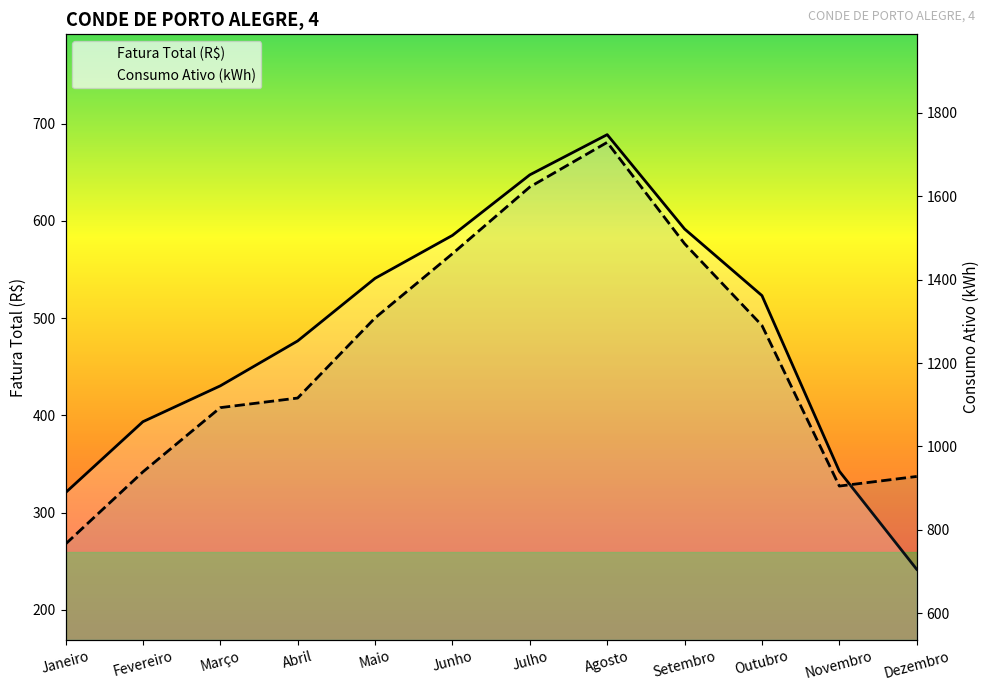

What is the minimum value for Fatura Total (R$)?

241.8